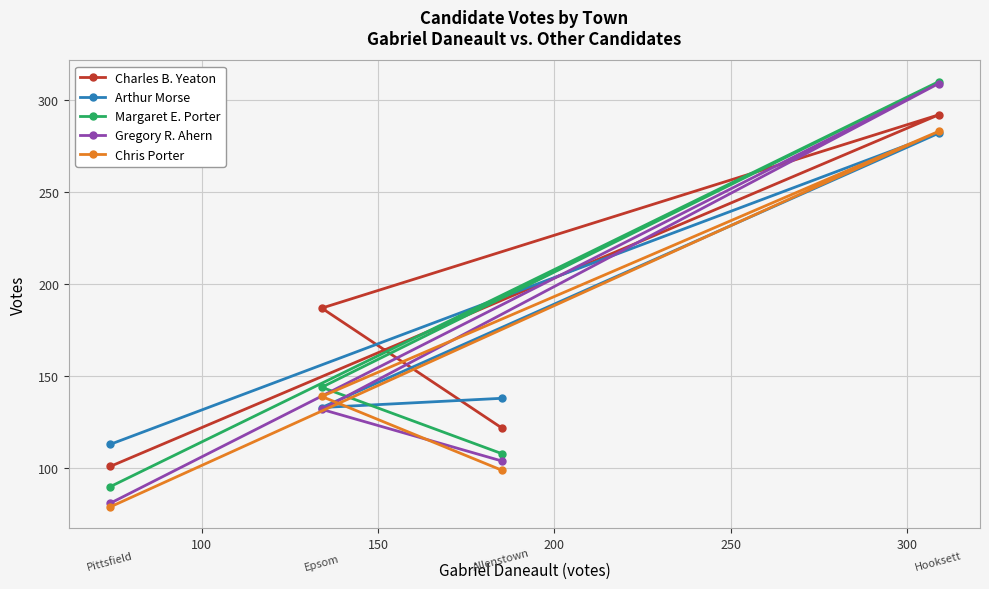

Which series has the largest range (max minus min)?

Gregory R. Ahern